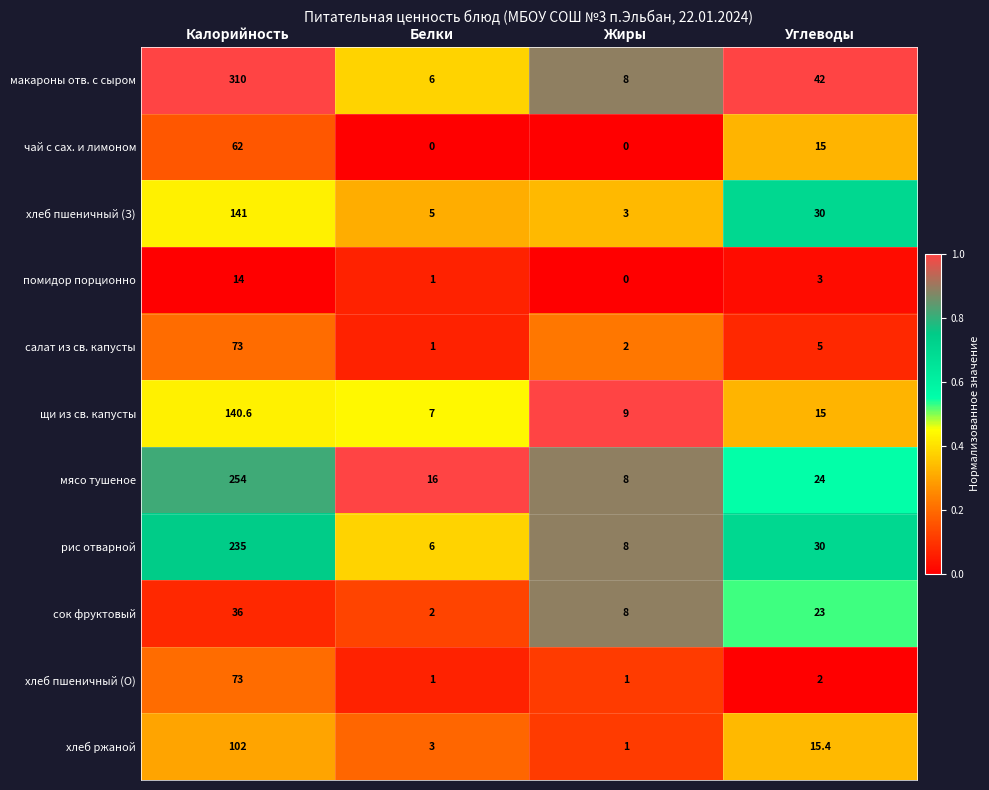

The салат из св. капусты series shows 2.9 at Углеводы. True or false?

False